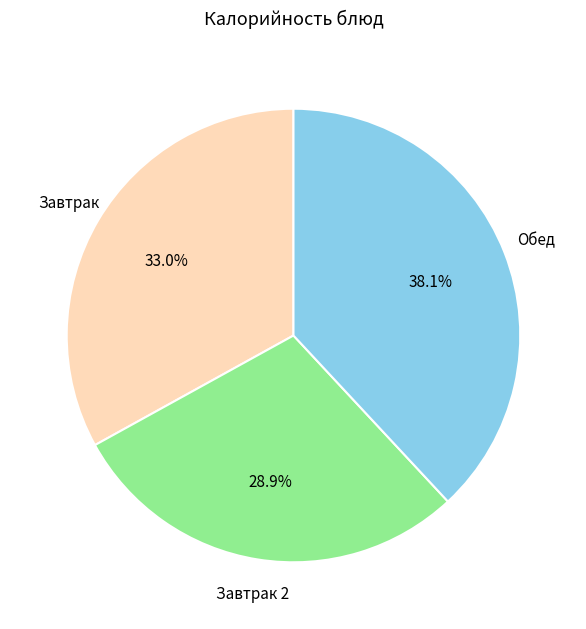

Which has a higher value, Завтрак 2 or Обед?

Обед